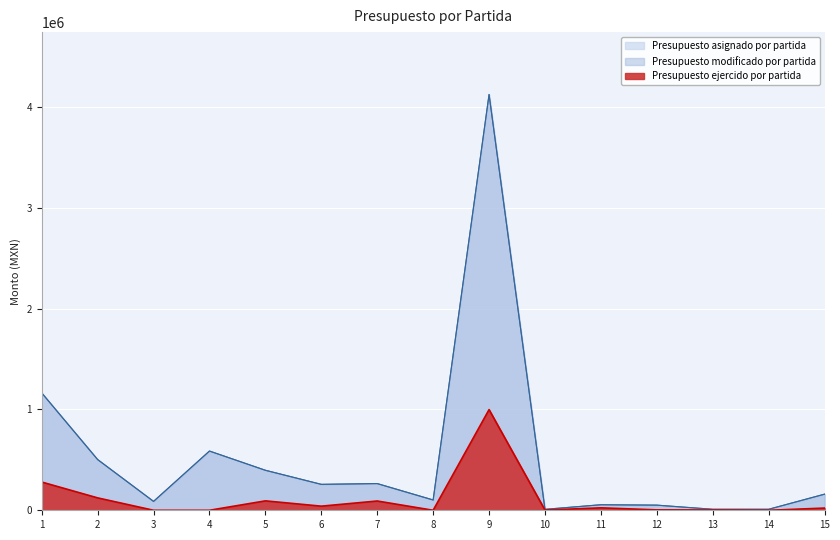

True or false: Presupuesto asignado por partida and Presupuesto modificado por partida intersect in this chart.

False